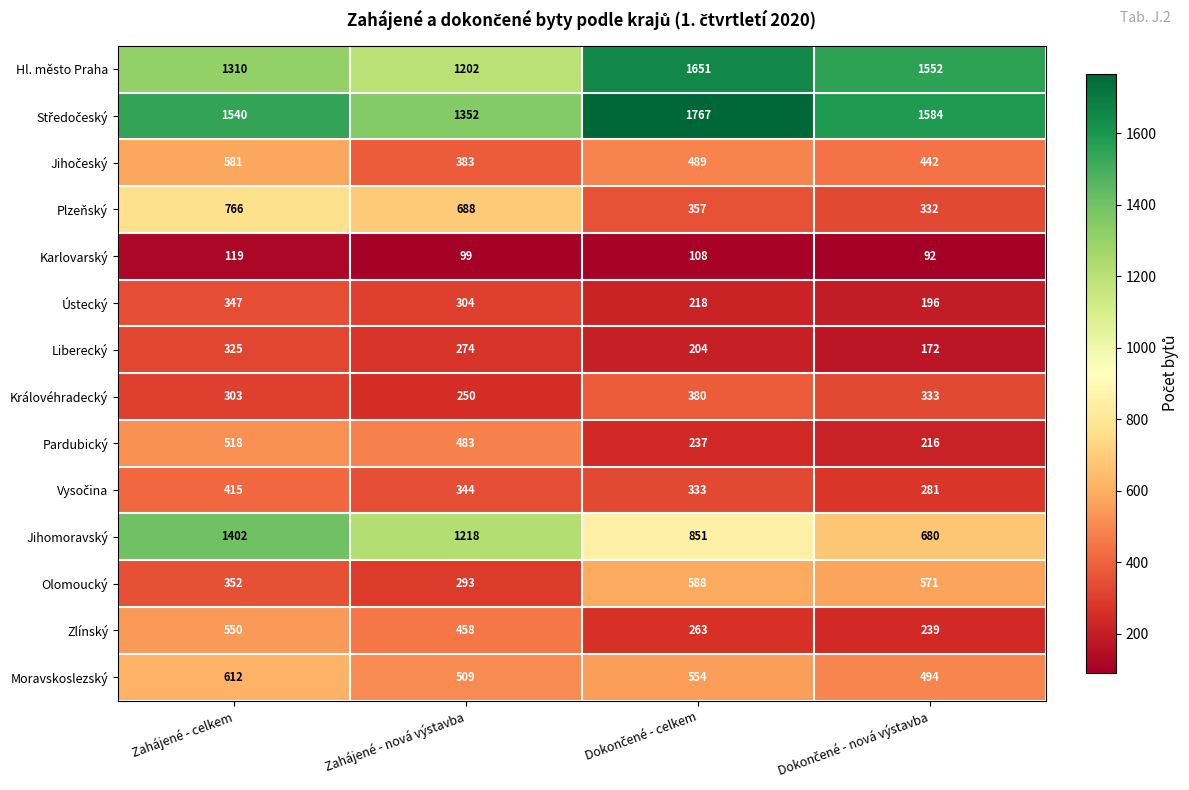

At which category is the sum across all series the highest?

Zahájené - celkem